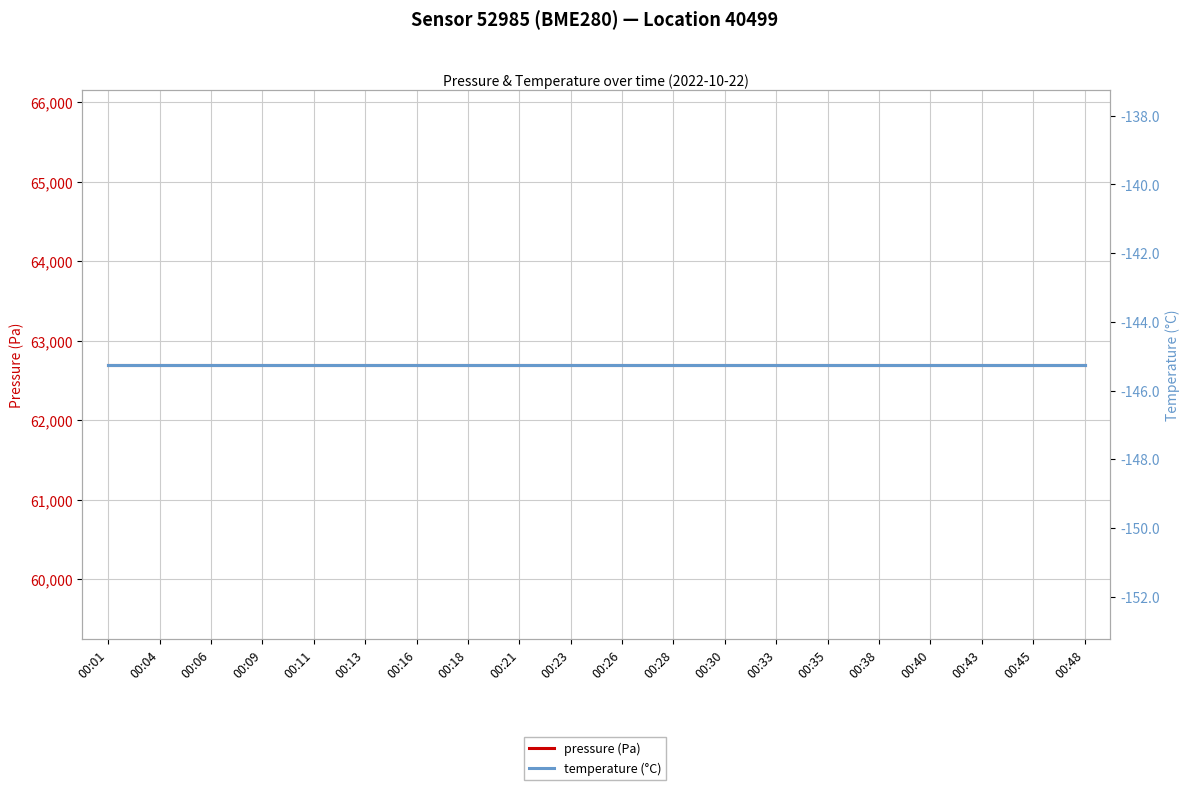

Where is temperature (°C) nearest to the value -145?

00:01